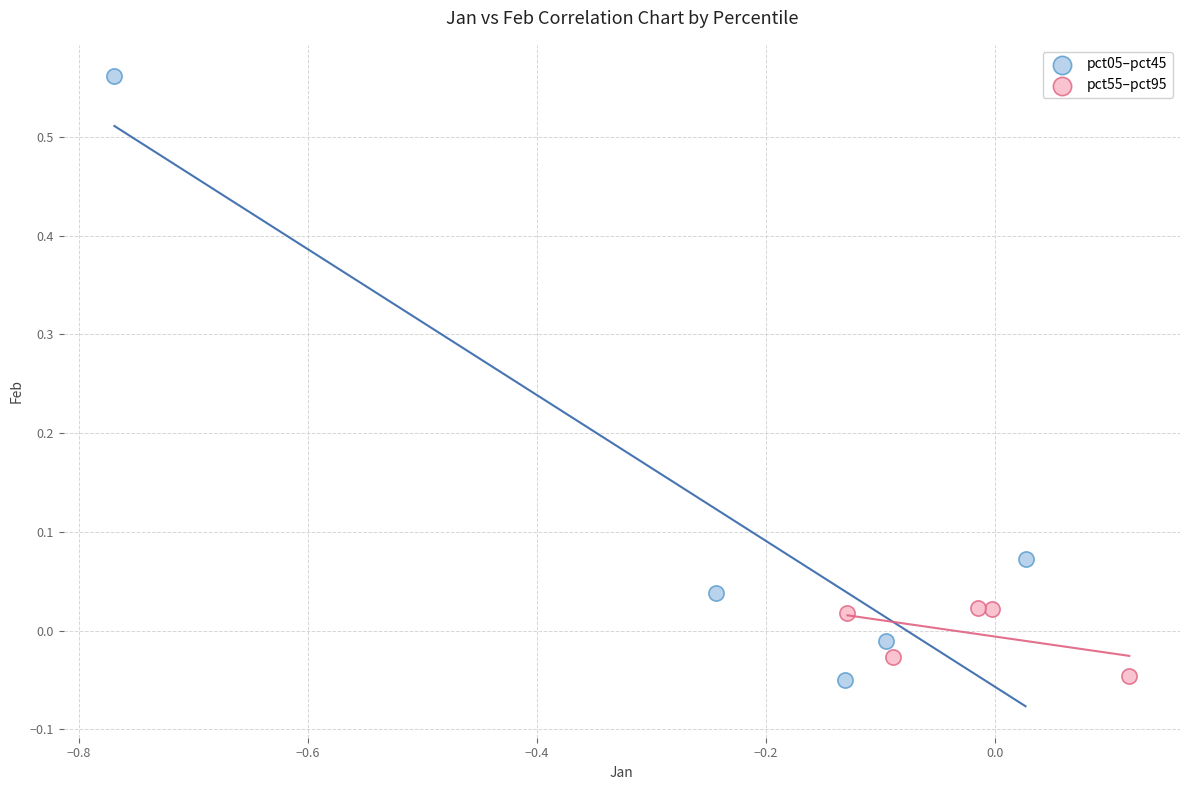

What are all the series names shown in the legend?

pct05–pct45, pct55–pct95